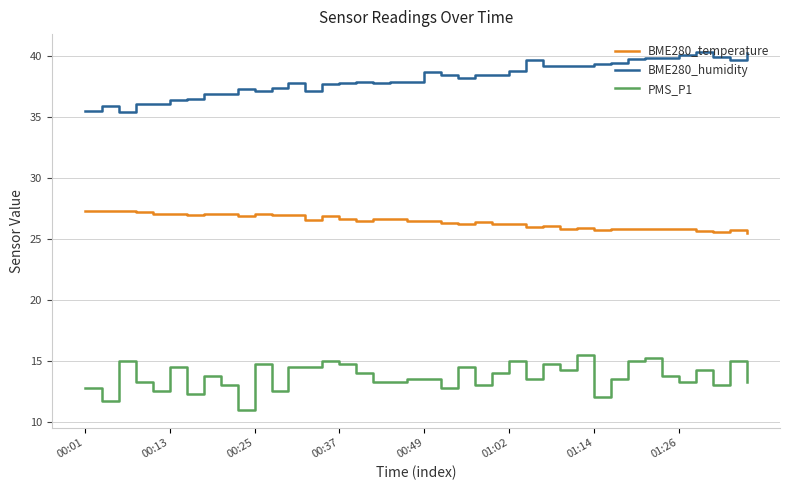

What is the difference between the maximum and minimum values in the PMS_P1 series?

4.5